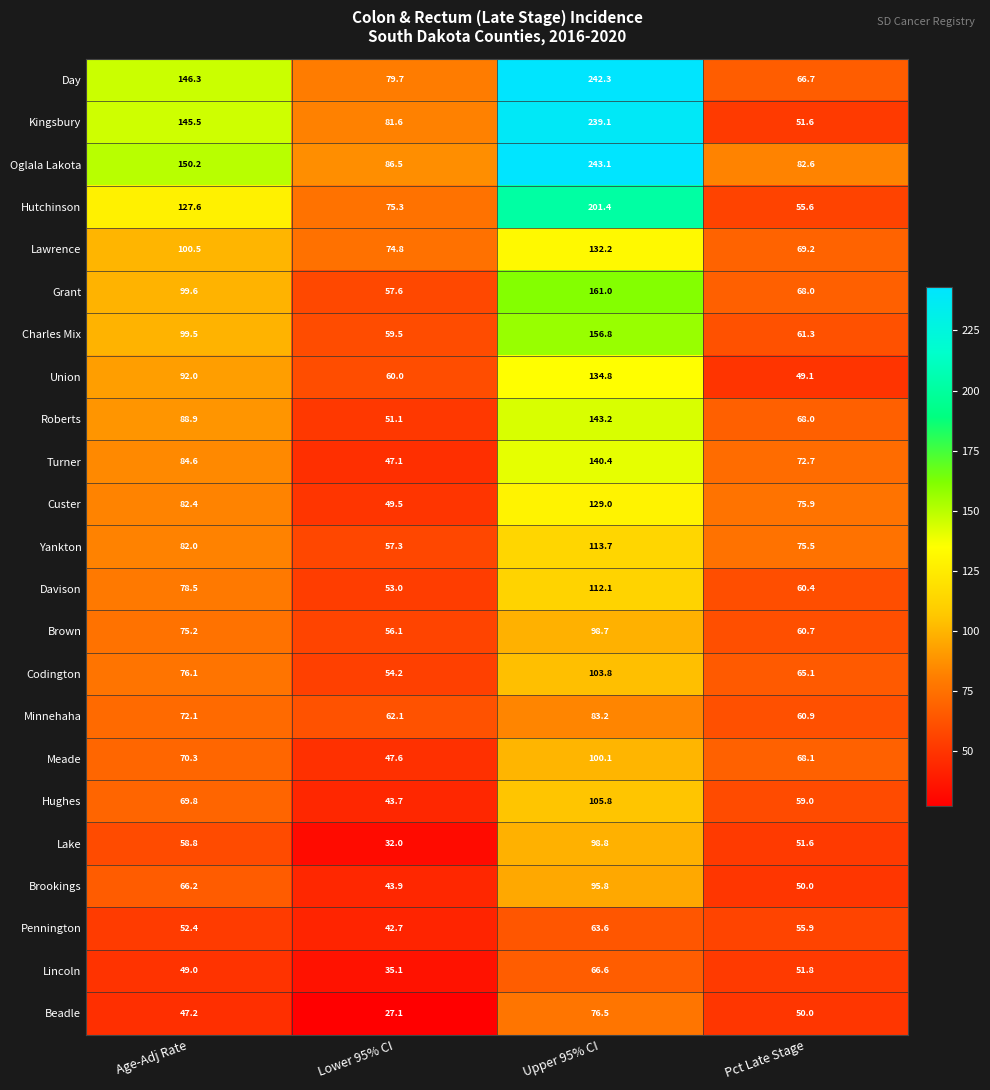

Between Upper 95% CI and Pct Late Stage, which series saw the biggest shift?

Kingsbury